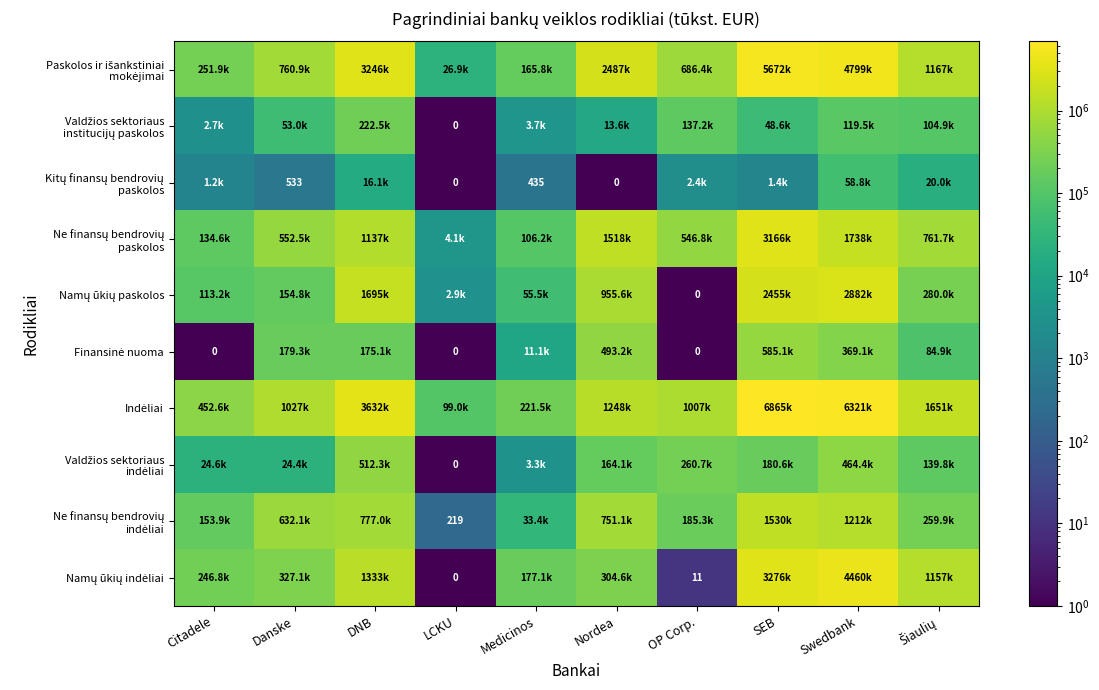

Which has a higher value, Medicinos or OP Corp.?

OP Corp.